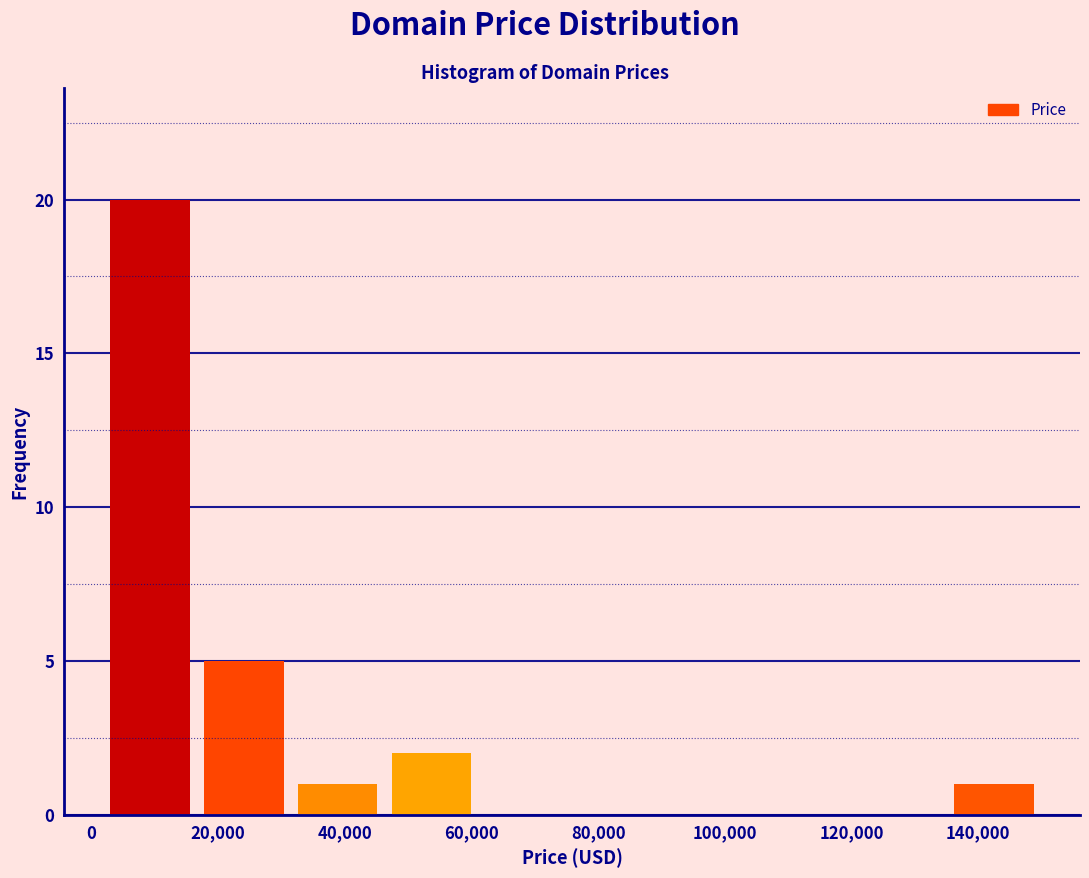

Reading left to right, list every bar in this chart as the range it spans on the x-axis followed by its height. Neither the bar edges nor the heights are printed on the chart, so give them approximately, as read against the axes.

2000 to 16000: 20
16000 to 32000: 5
32000 to 46000: 1
46000 to 62000: 2
62000 to 76000: 0
76000 to 90000: 0
90000 to 106000: 0
106000 to 120000: 0
120000 to 136000: 0
136000 to 150000: 1